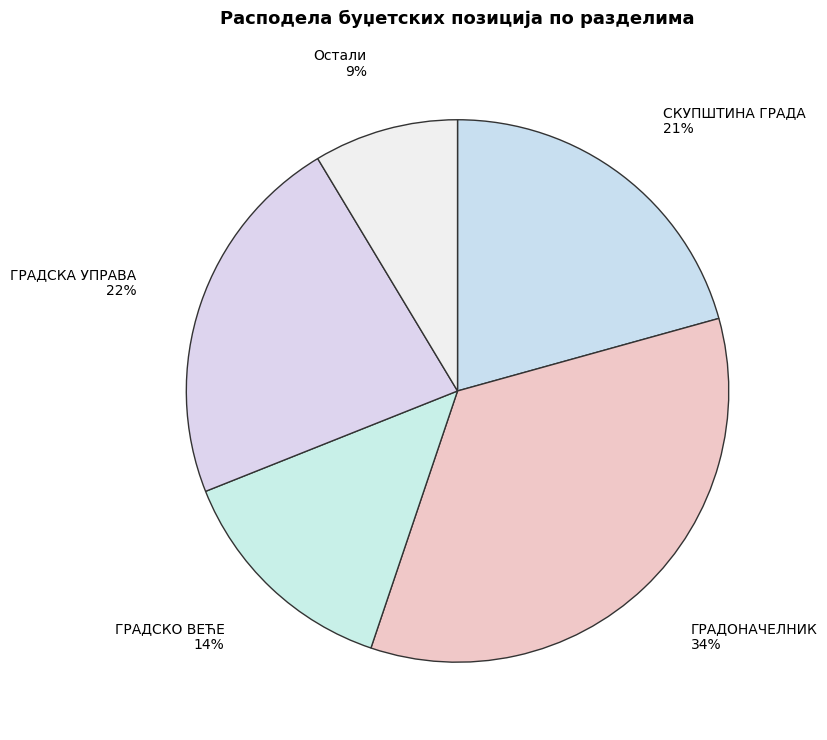

What percentage is the ГРАДСКА УПРАВА slice, to the nearest percent?

22%